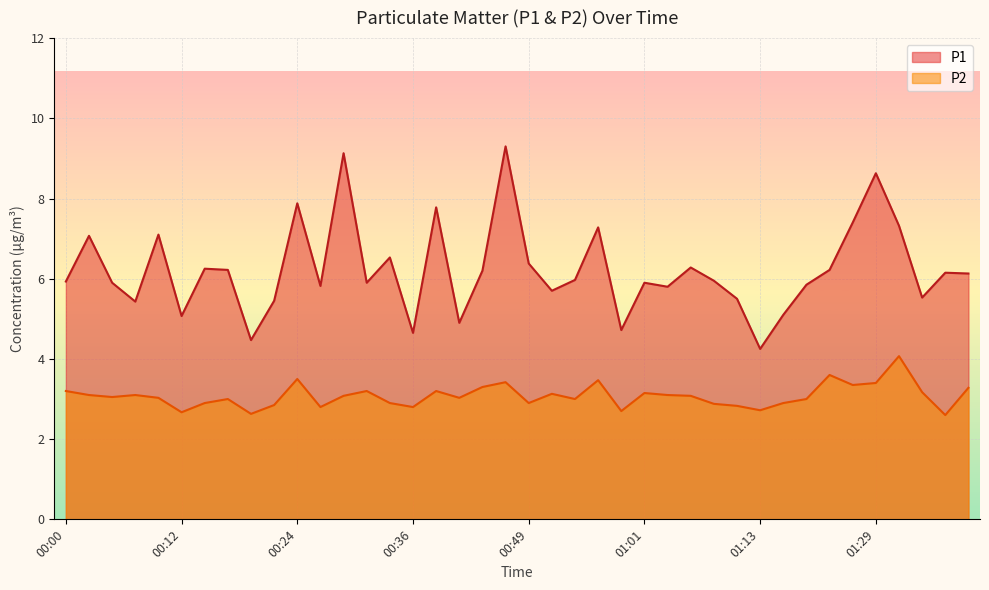

What is the difference between the maximum and minimum values in the P1 series?

5.1